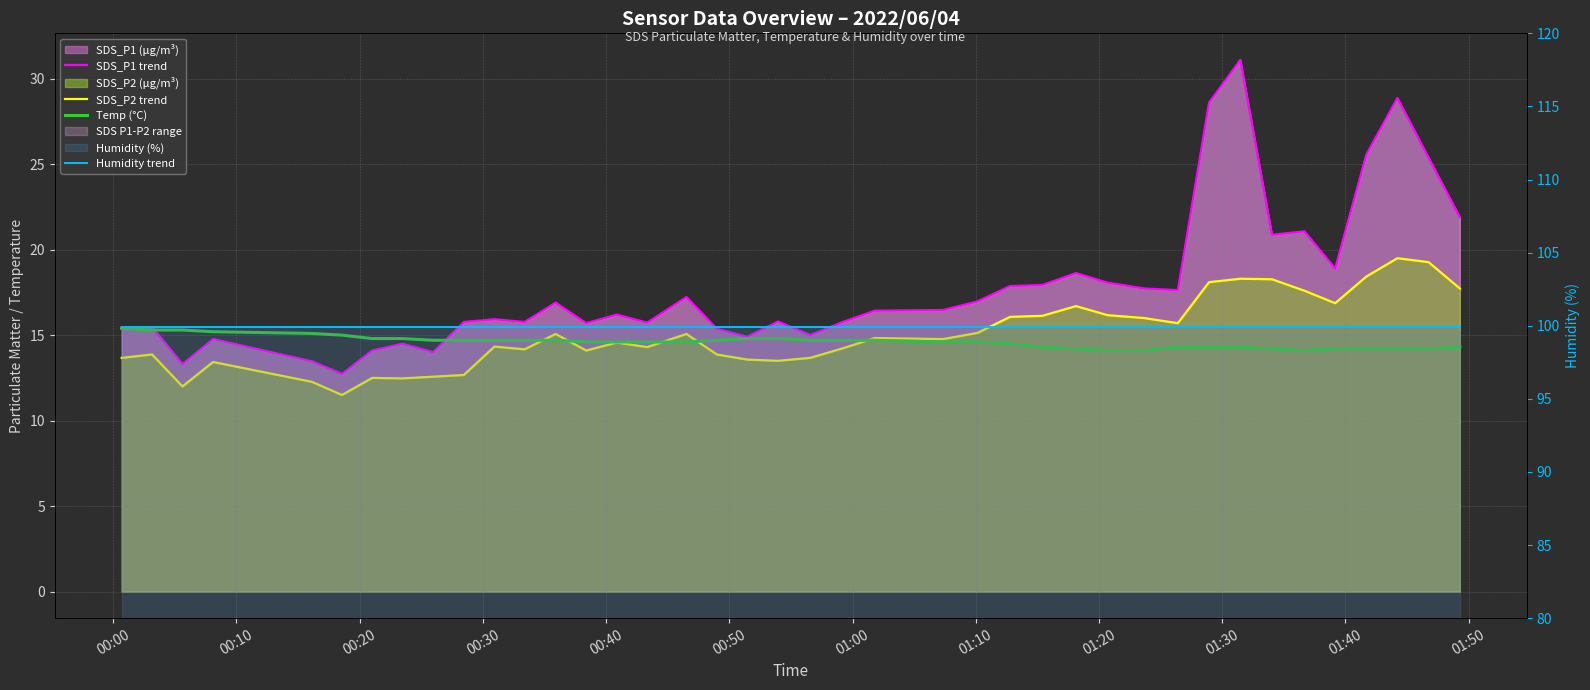

Which category has the highest value across all series?

00:00